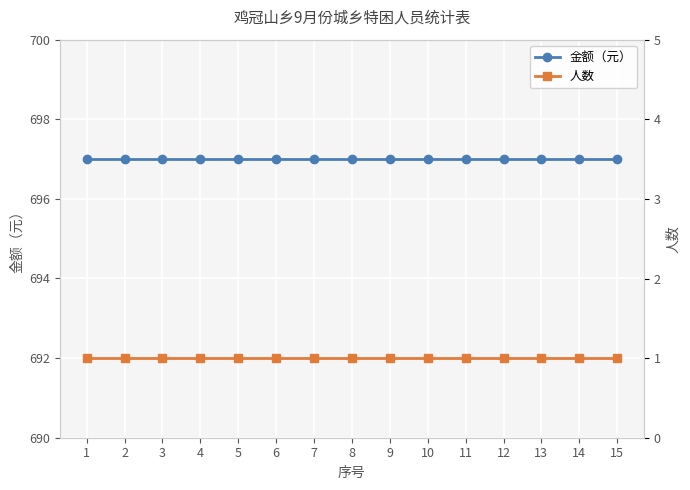

Is the value of 金额（元） at 10 greater than the value of 人数 at 14?

Yes